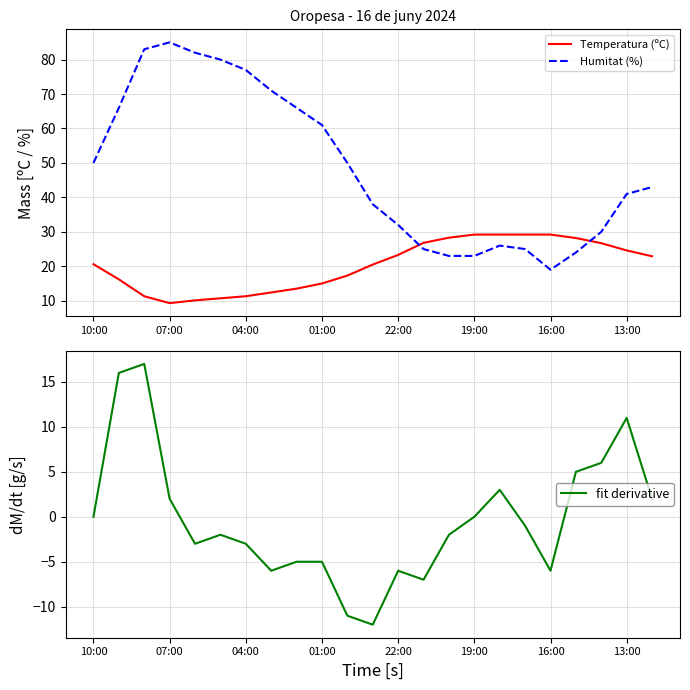

What is the difference between the maximum and minimum values in the Humitat (%) series?

66.0